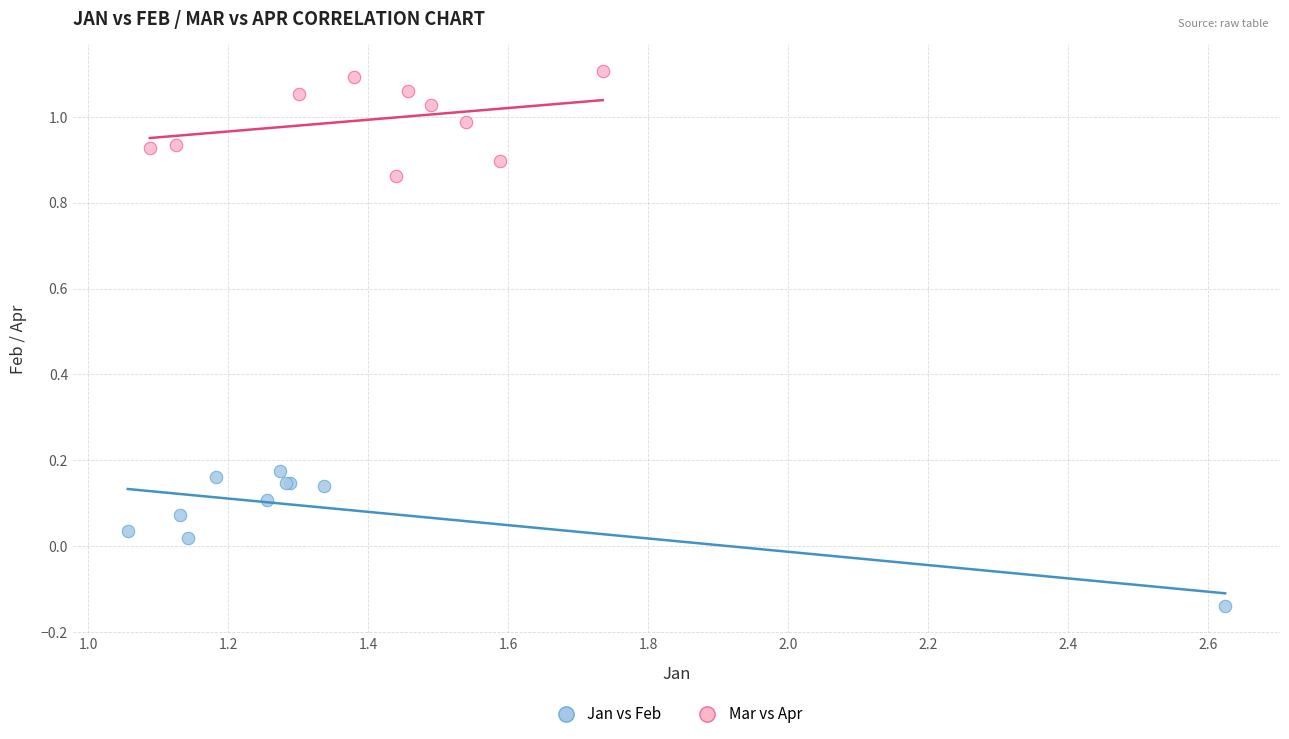

What are all the series names shown in the legend?

Jan vs Feb, Mar vs Apr